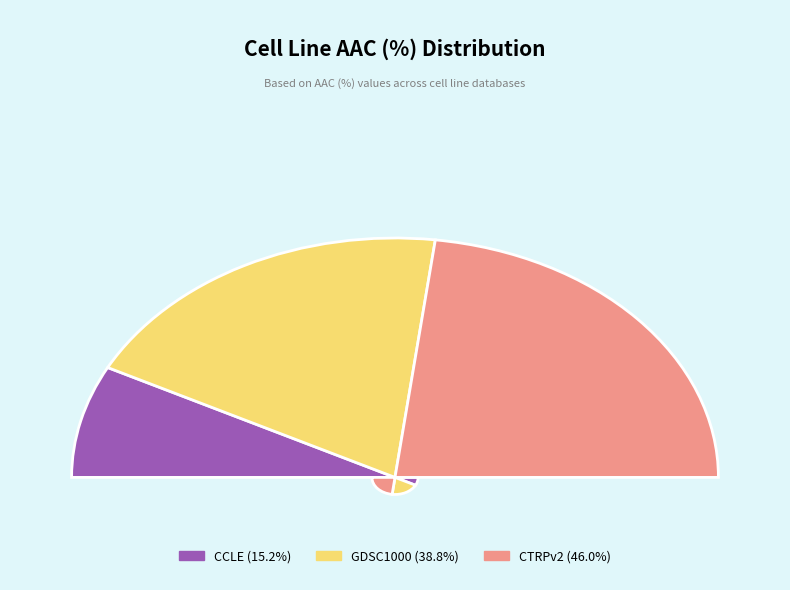

Is there a majority slice in this chart?

No